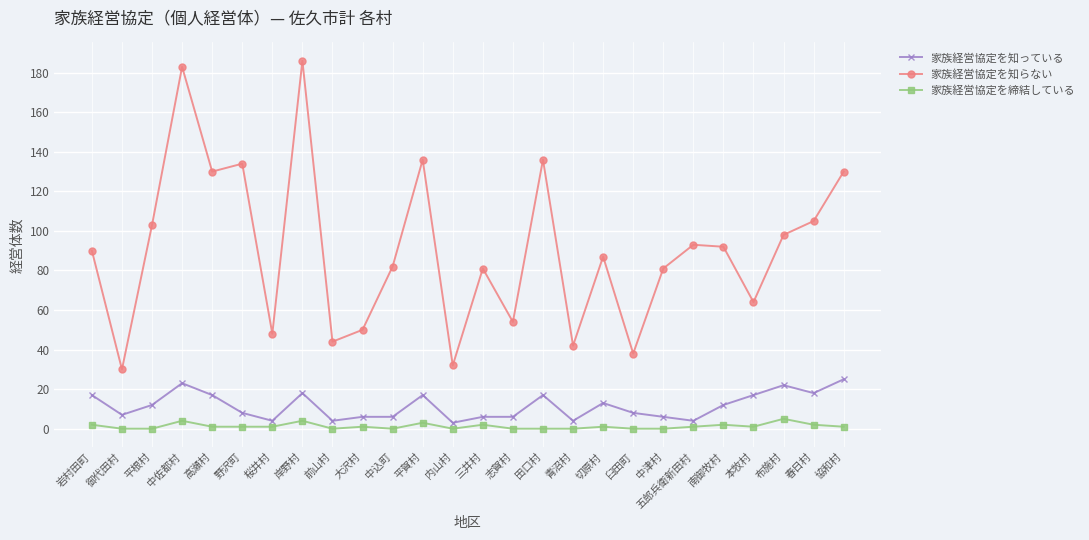

What is the label of the 20th point from the left?

中津村